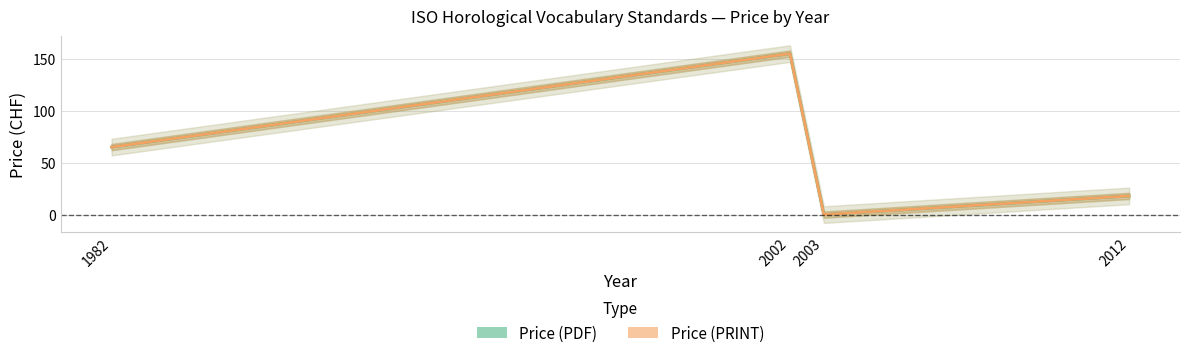

Which has a higher value, 1982 or 2002?

2002